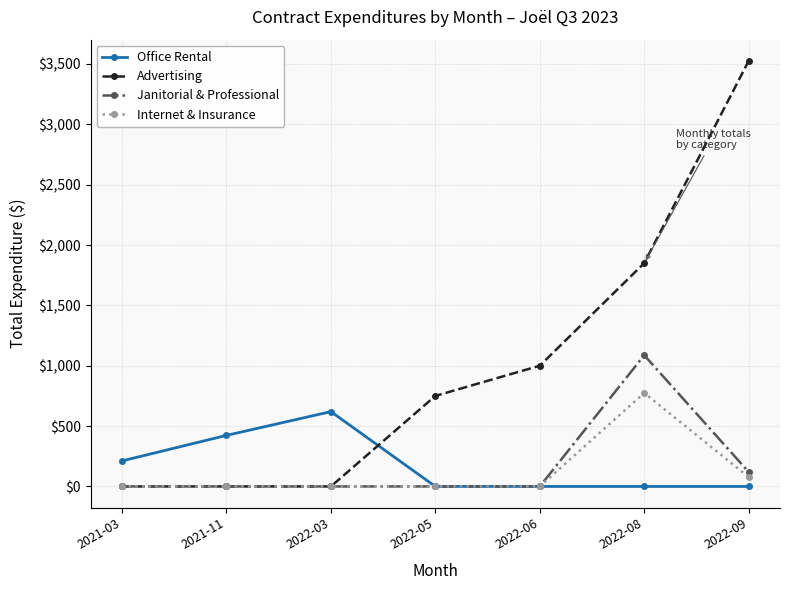

Which series has the largest range (max minus min)?

Advertising